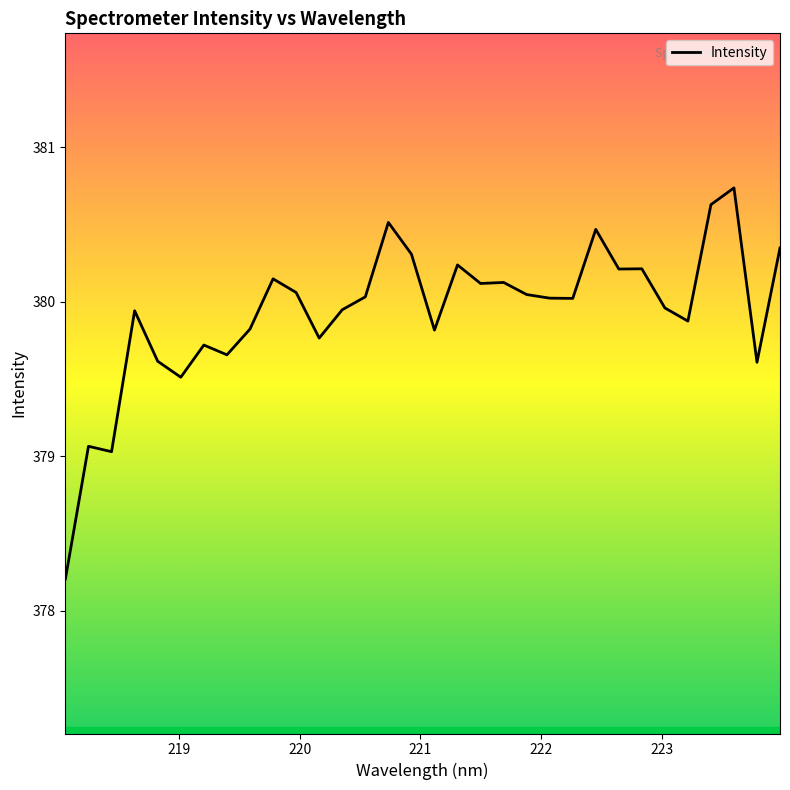

What is the greatest value displayed?

380.7